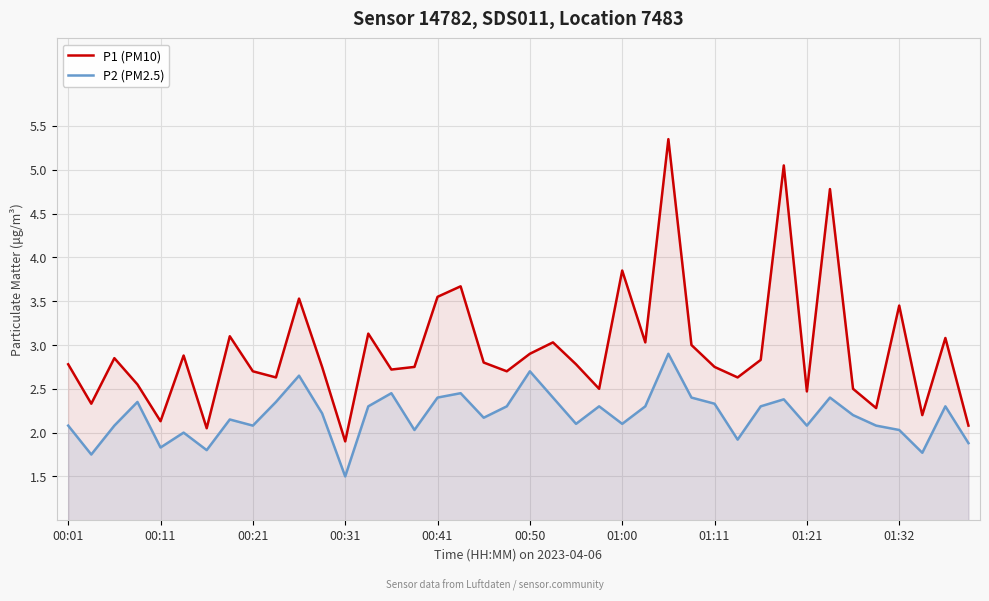

At how many categories does at least one series exceed 3?

13